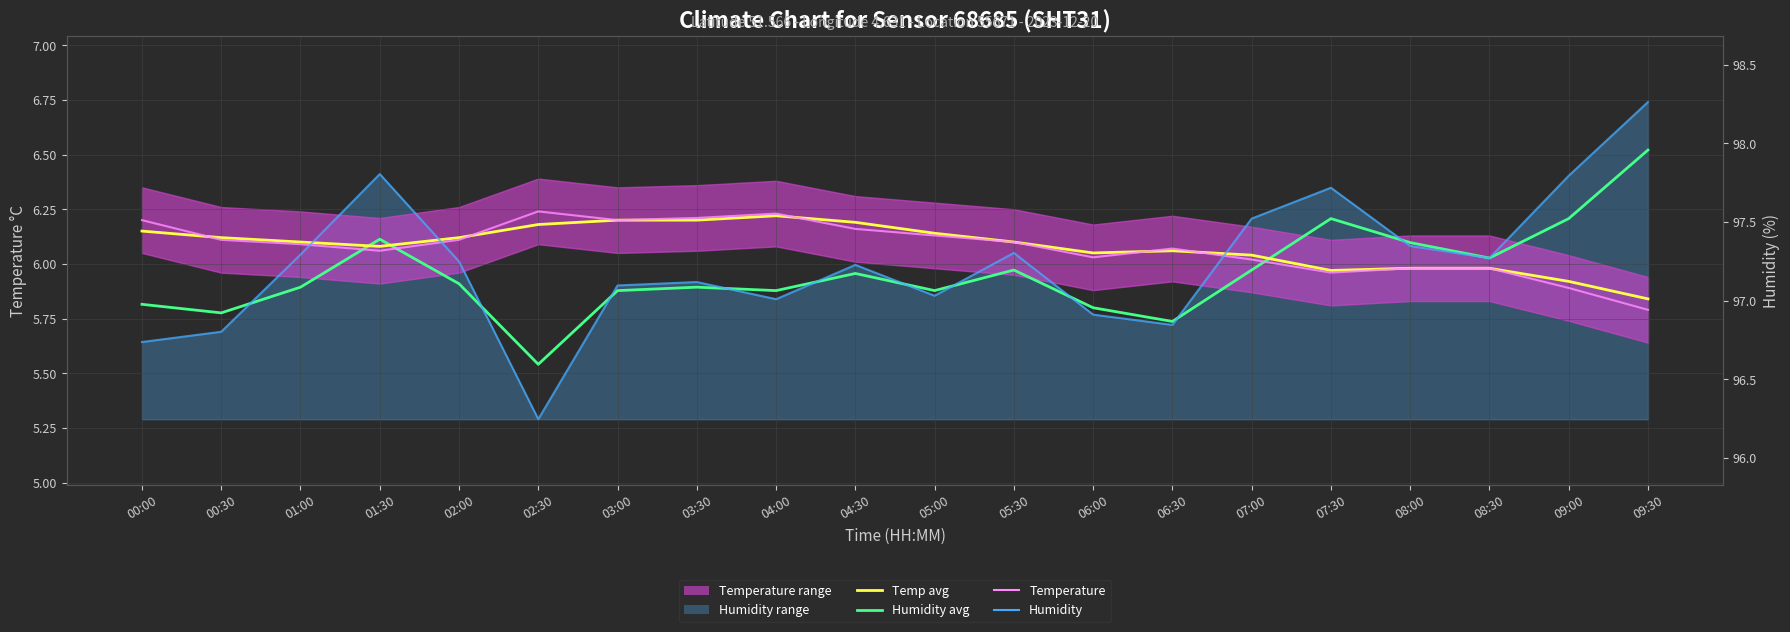

What is the label of the 14th point from the left?

06:30